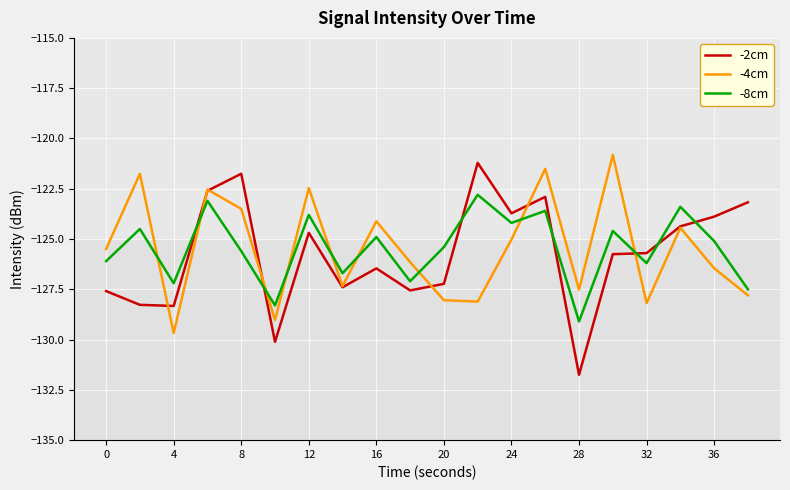

Rank the series by their maximum value, from highest to lowest.

-4cm, -2cm, -8cm